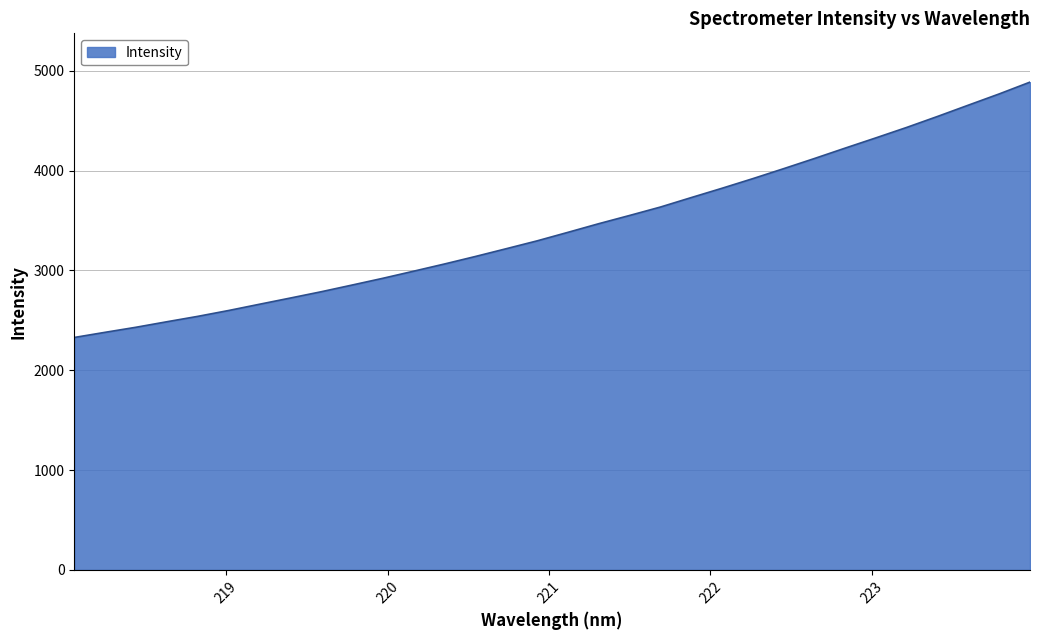

Does the chart have visible grid lines?

Yes